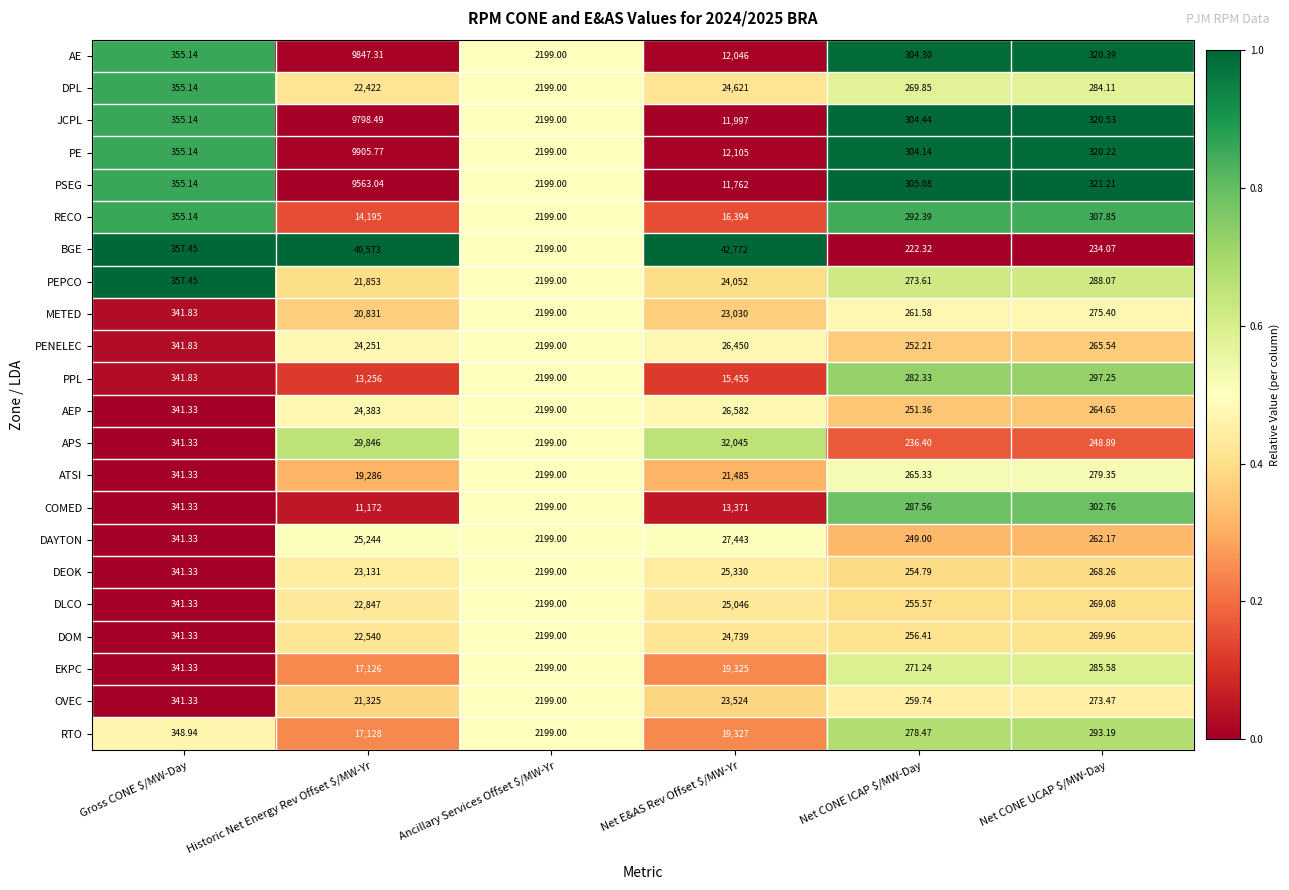

At which category is the sum across all series the highest?

Net E&AS Rev Offset $/MW-Yr